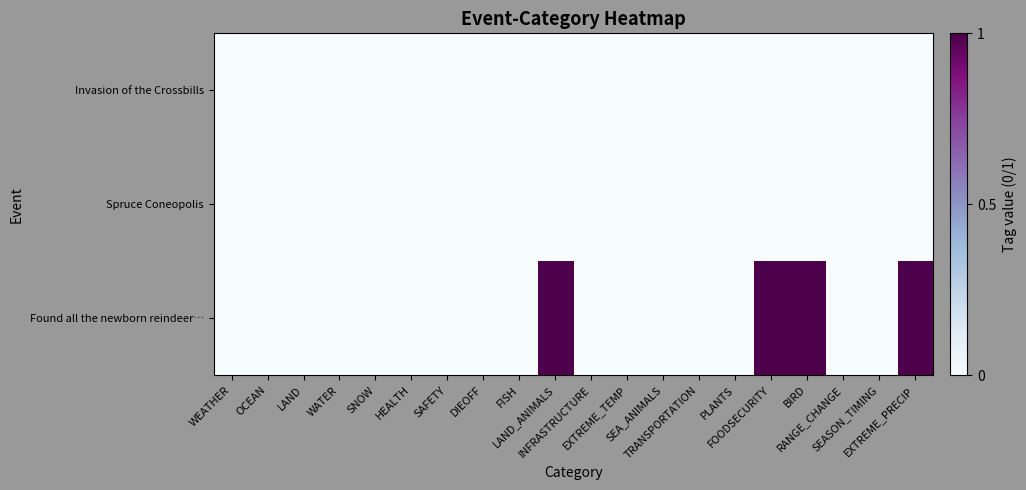

At which category is the sum across all series the highest?

LAND_ANIMALS